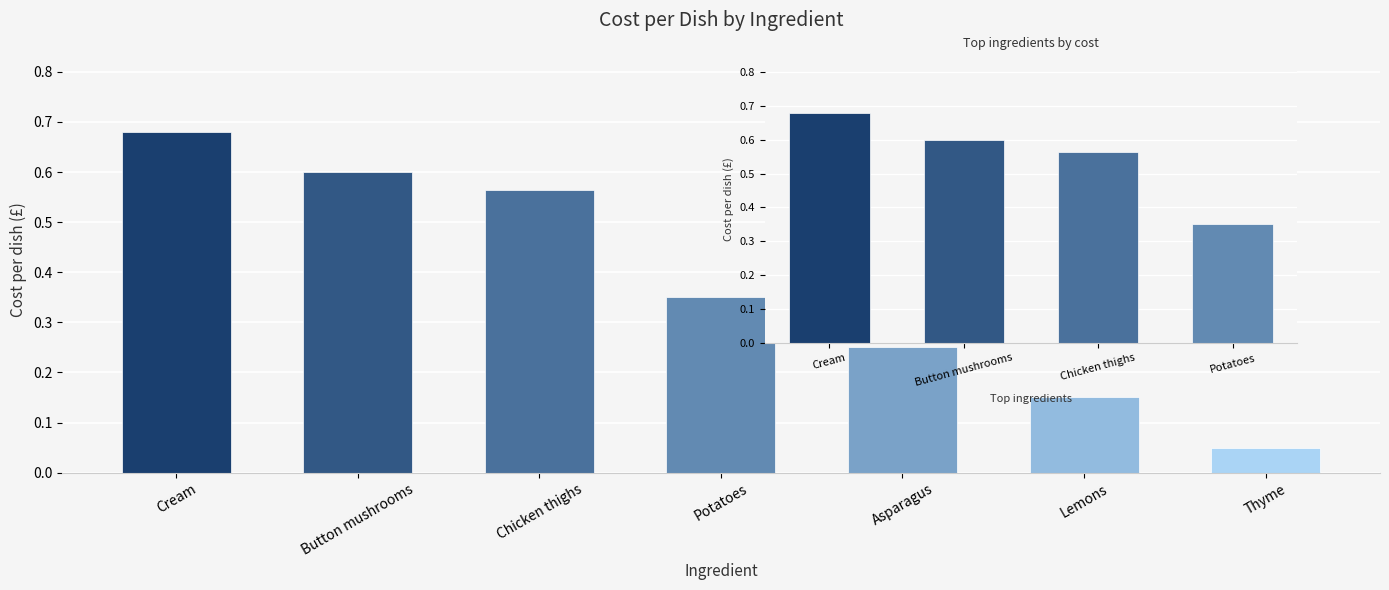

The chart shows a value of 0.4 at Chicken thighs. True or false?

False